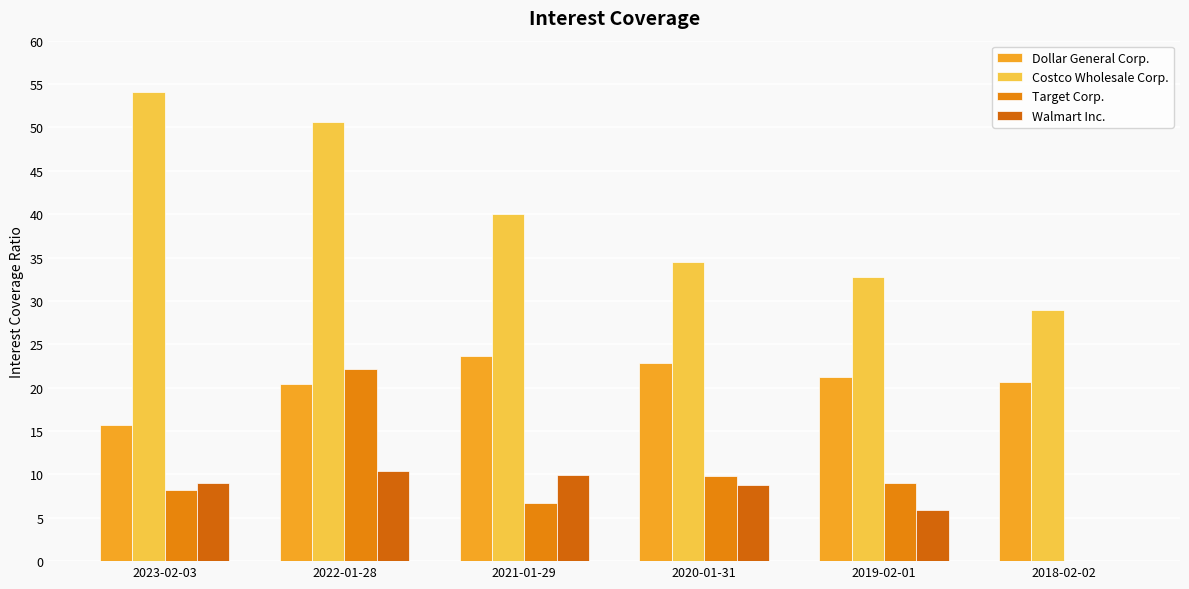

What is the approximate value of Walmart Inc. at 2022-01-28?

10.4